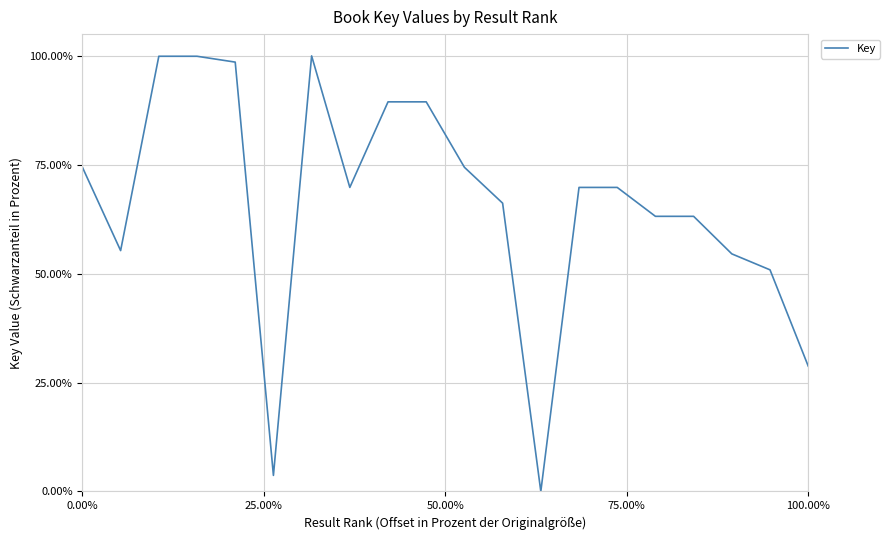

Reading right to left, what are all the values shown in this chart?

0.3	0.5	0.5	0.6	0.6	0.7	0.7	0.0	0.7	0.7	0.9	0.9	0.7	1.0	0.0	1.0	1.0	1.0	0.6	0.7